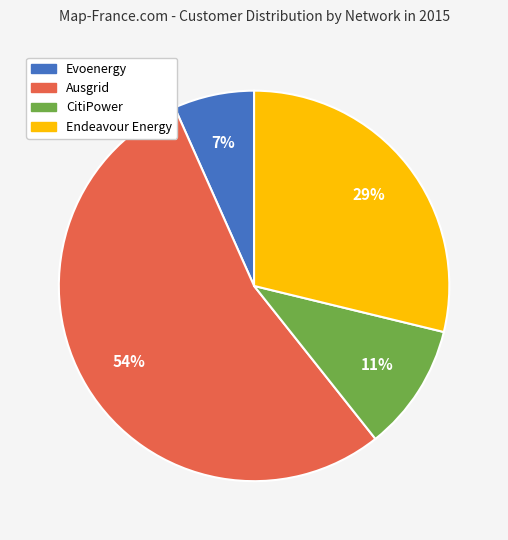

What percentage is the Evoenergy slice, to the nearest percent?

7%